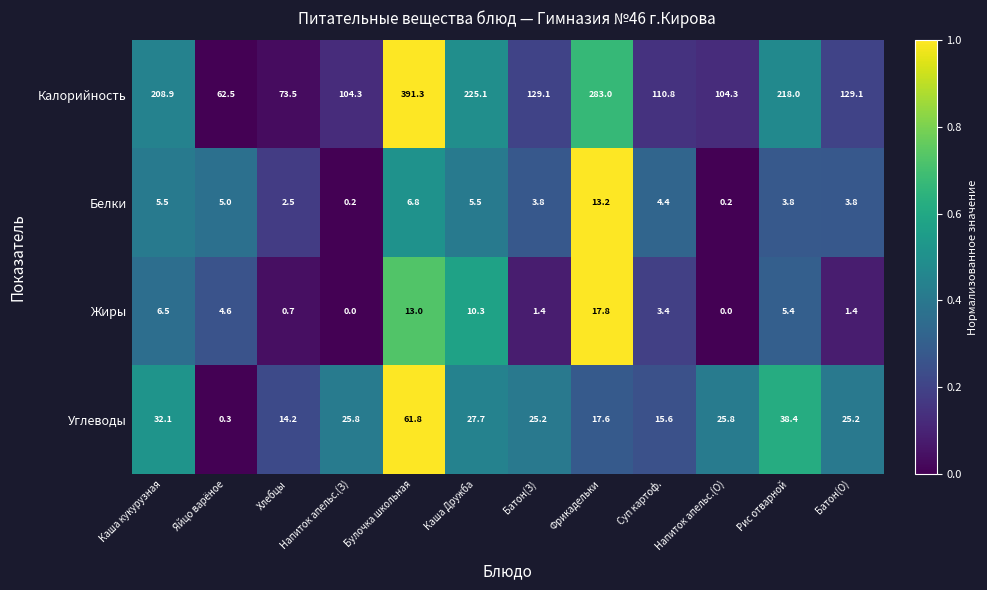

What is the sum of the Калорийность values at Напиток апельс.(З) and Суп картоф.?

215.1